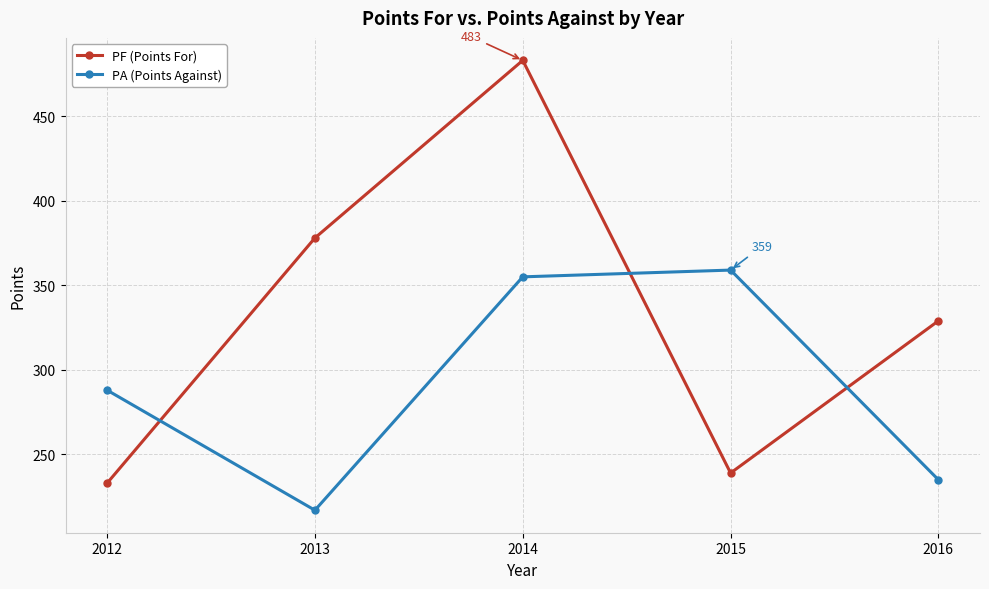

At which label does PA (Points Against) reach its peak?

2015